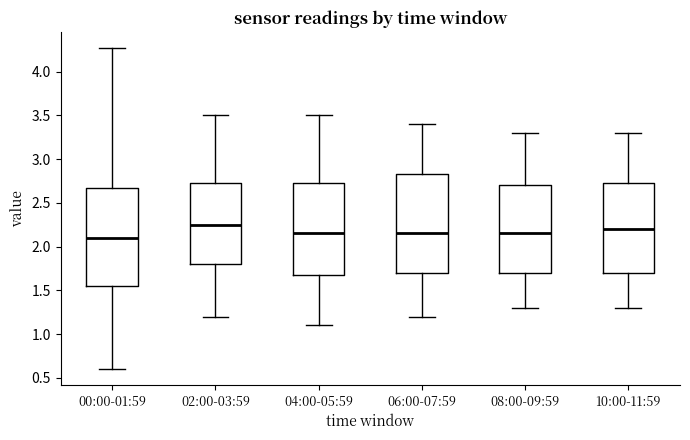

Where does the lower whisker of the box for 06:00-07:59 end on the y-axis? The values are not printed on the chart, so give them approximately, as read against the axis.

1.20